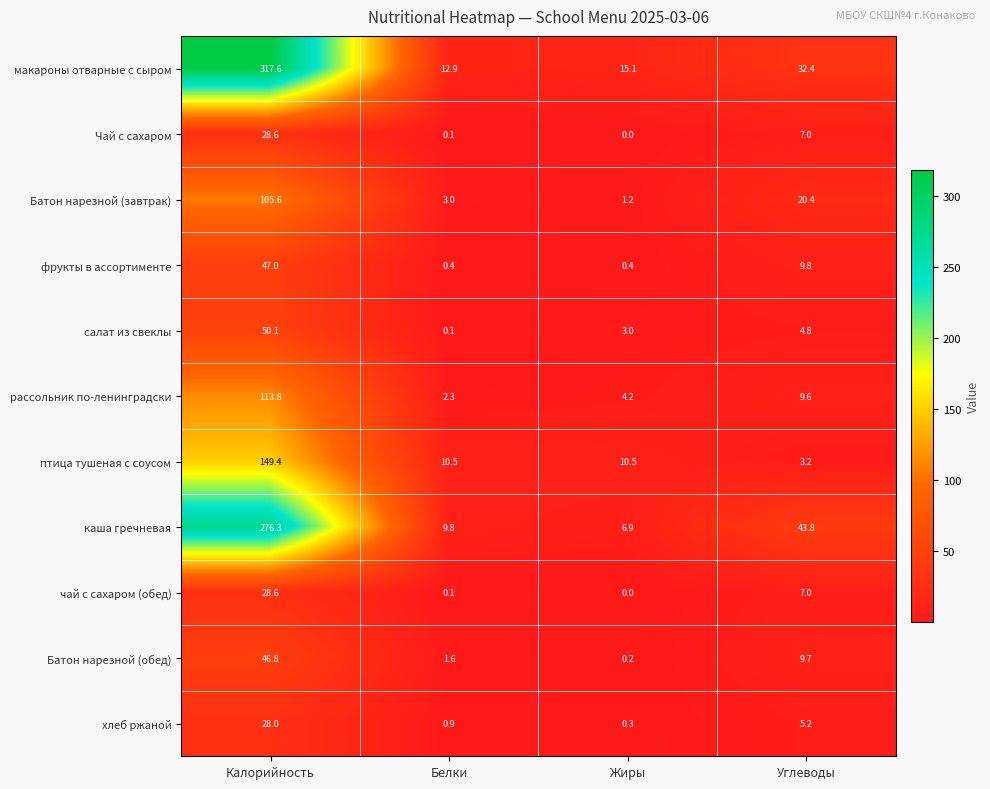

At how many categories does at least one series exceed 46?

1